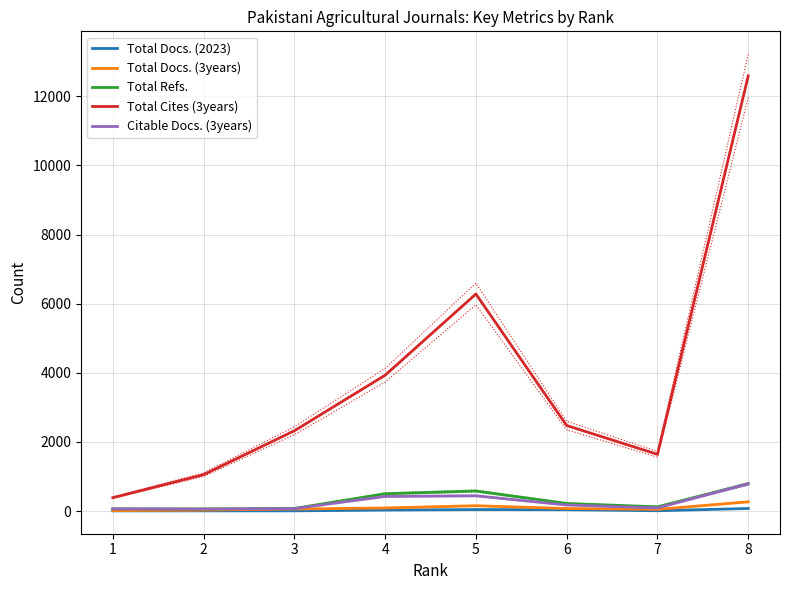

How many lines are shown in the chart?

5